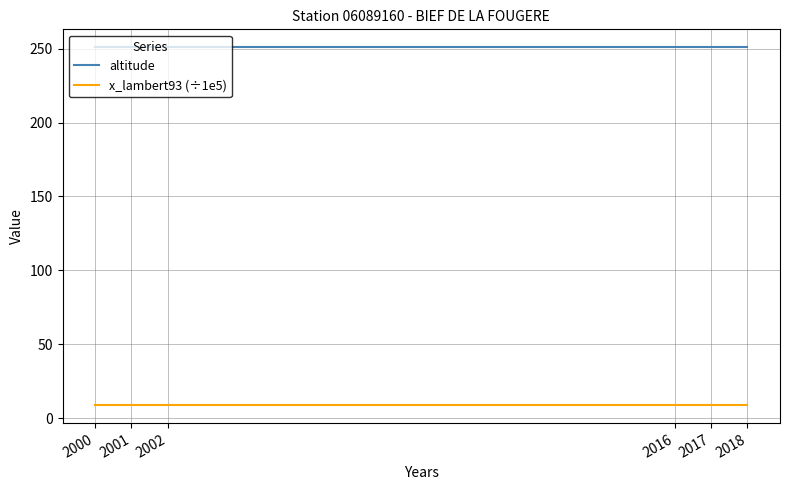

True or false: altitude and x_lambert93 (÷1e5) cross at least once.

False